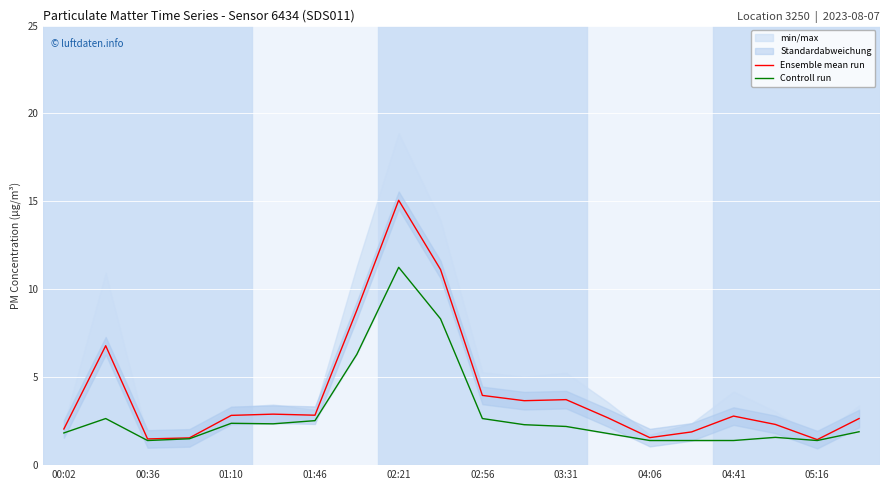

What is the highest value of the Ensemble mean run series?

15.1